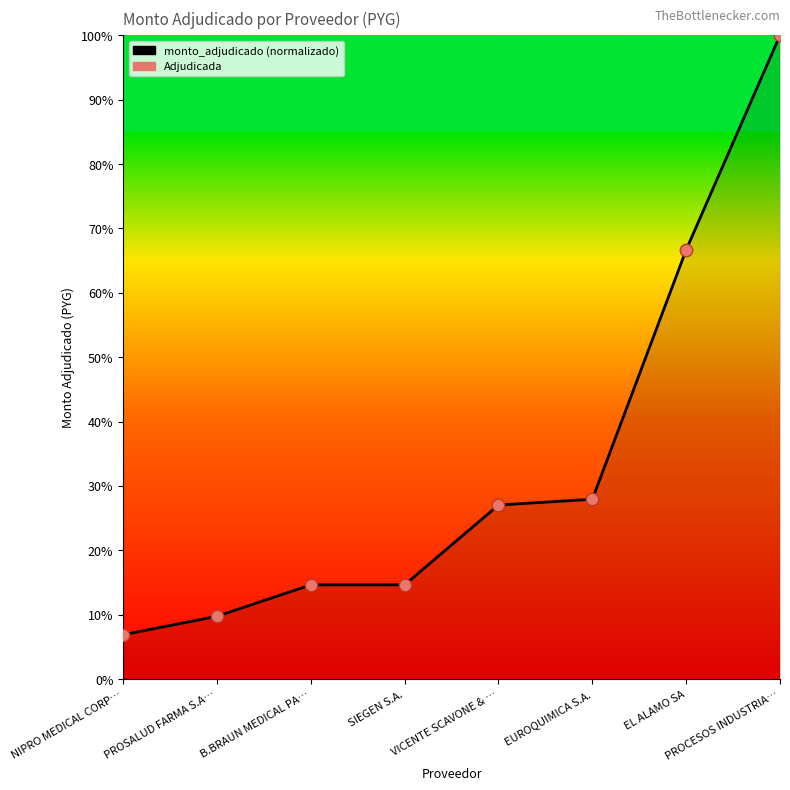

What is the ratio of the value at PROCESOS INDUSTRIA… to the value at EUROQUIMICA S.A.?

3.6